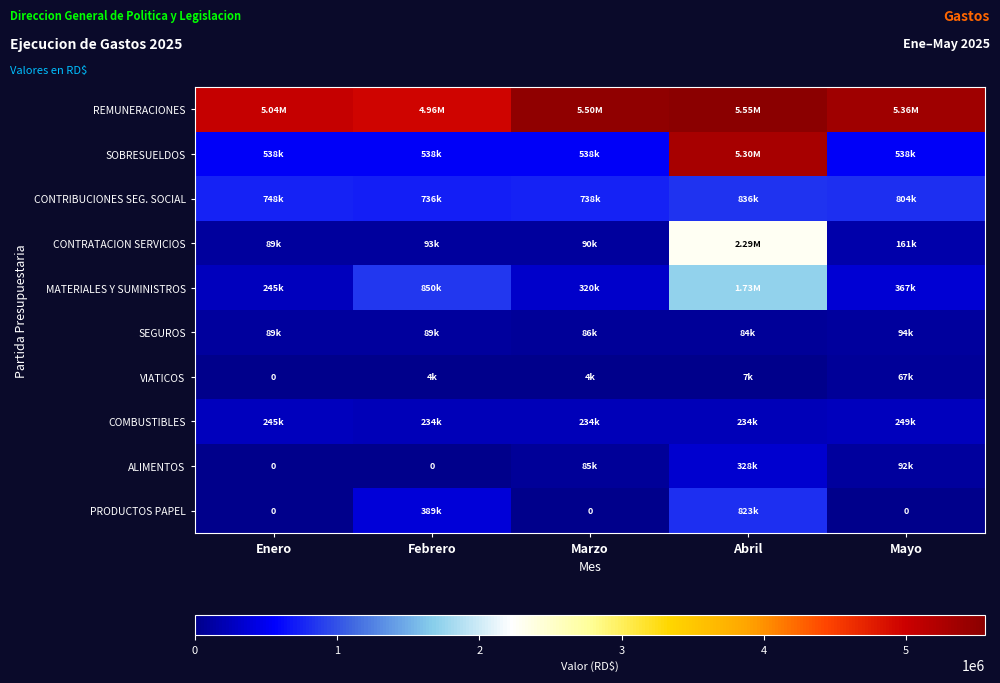

Between Enero and Febrero, which series saw the biggest shift?

MATERIALES Y SUMINISTROS